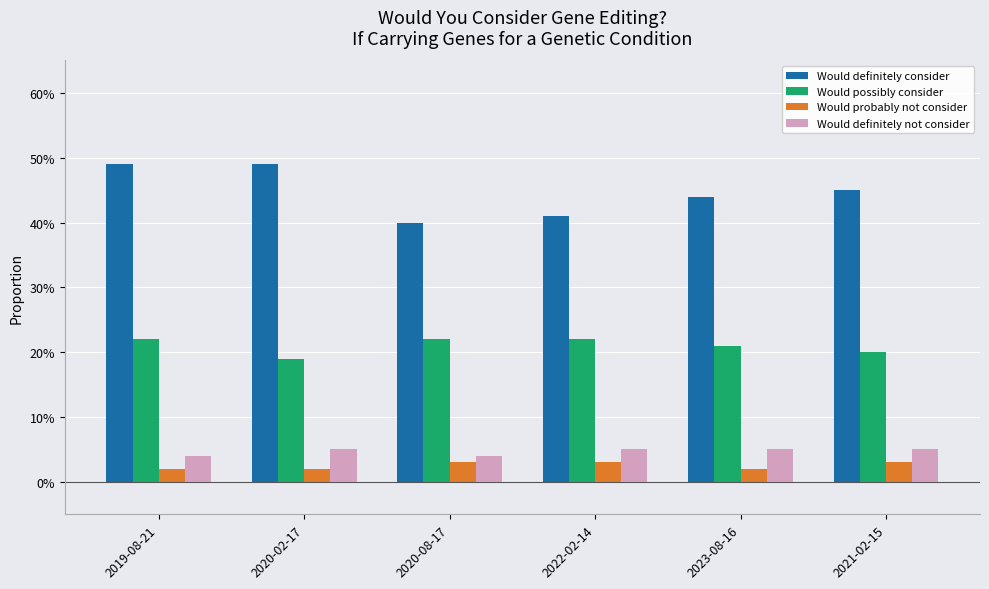

The Would possibly consider series shows 0.1 at 2022-02-14. True or false?

False